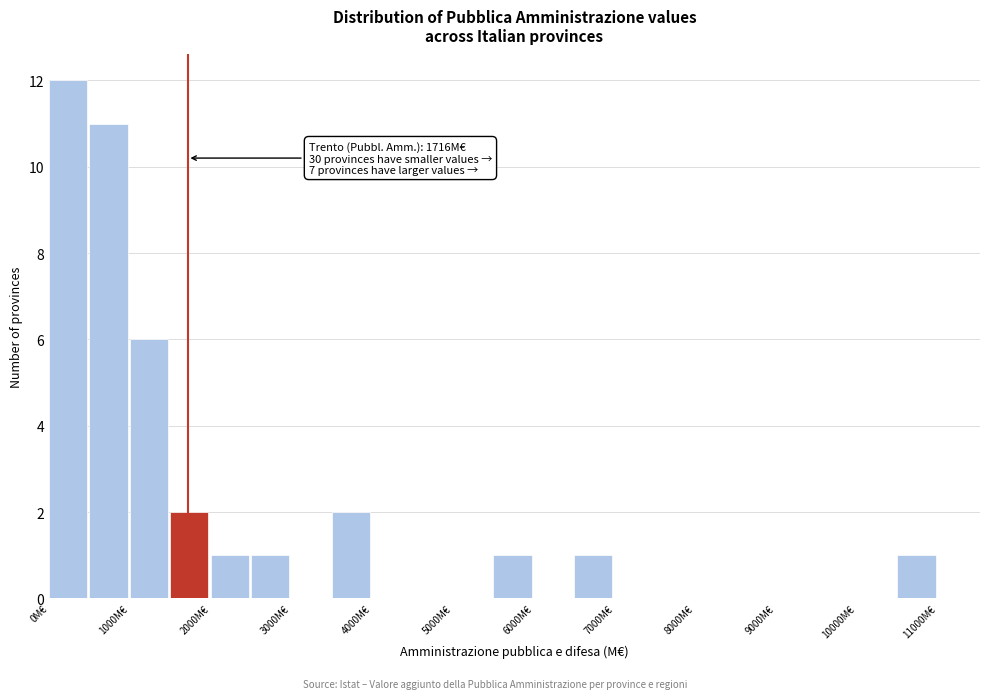

Over which range of the x-axis is the bar tallest?

0 to 500